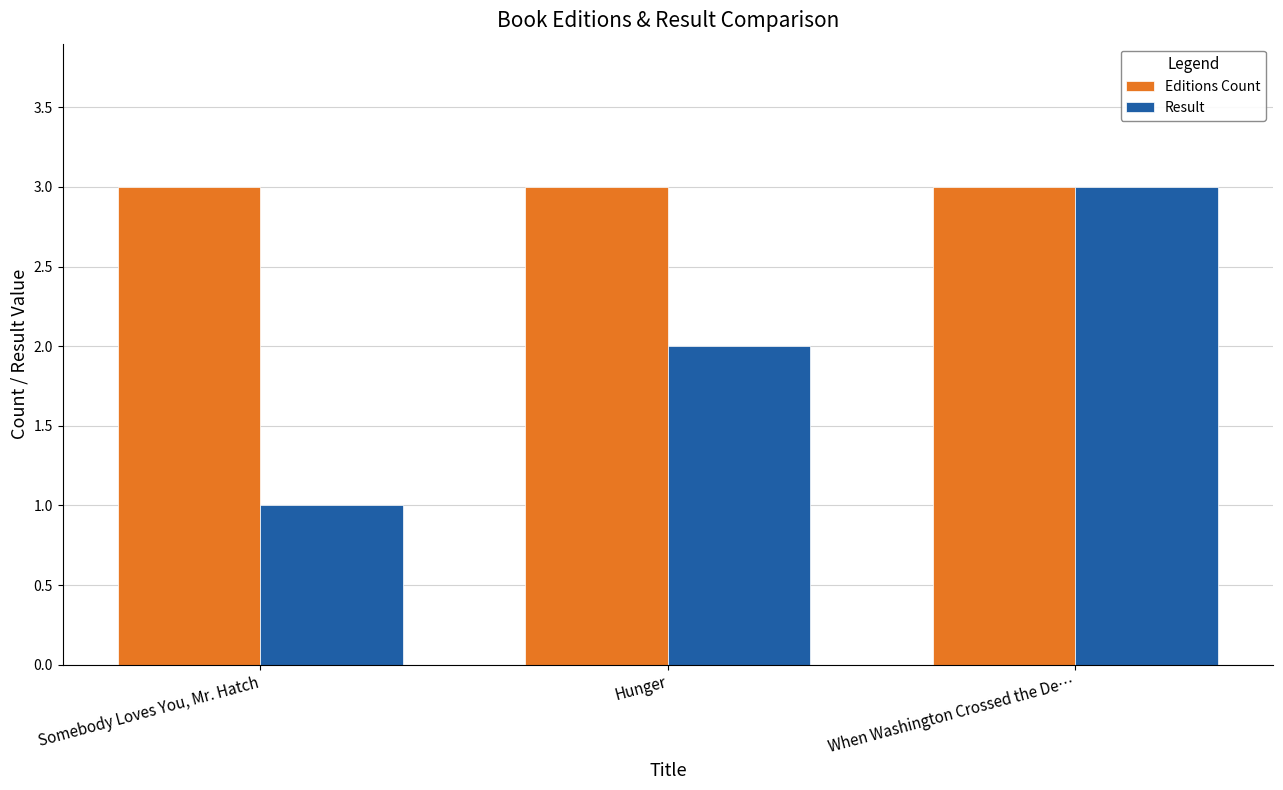

What is the label of the 3rd bar from the left?

When Washington Crossed the De…